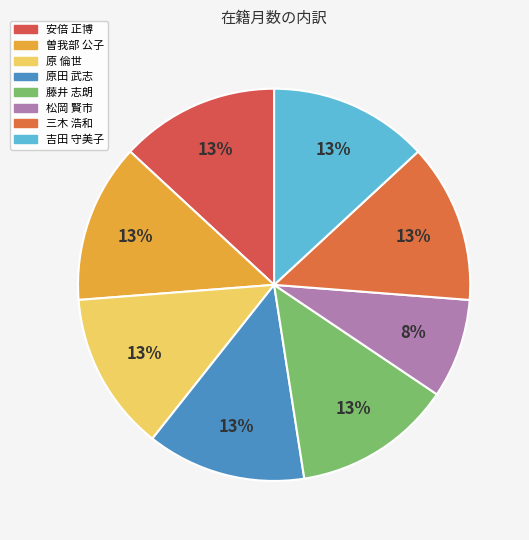

To the nearest percent, what is the difference between the largest and smallest slice percentages?

5%